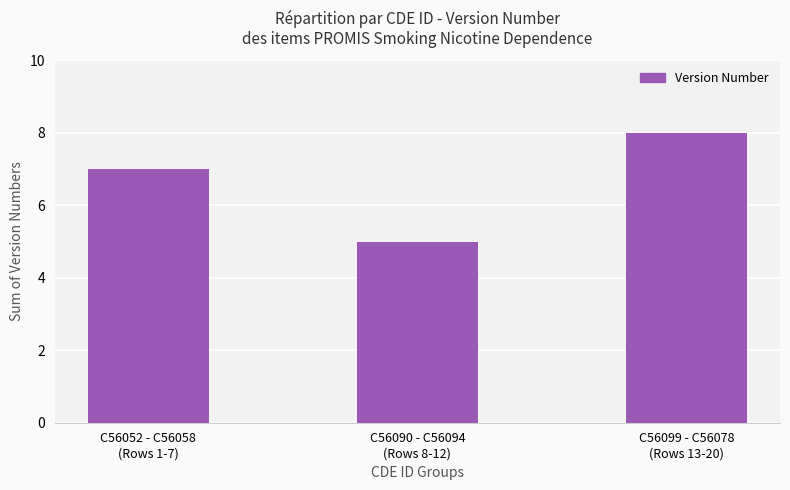

True or false: the data shows 7 at C56052 - C56058
(Rows 1-7).

True